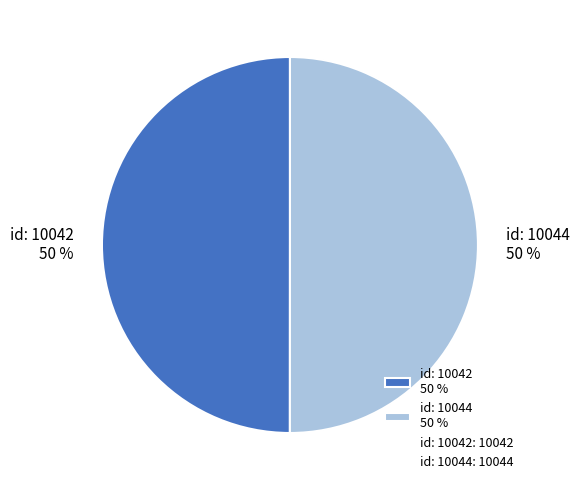

To the nearest percent, what is the combined percentage of id: 10044 and id: 10042?

100%